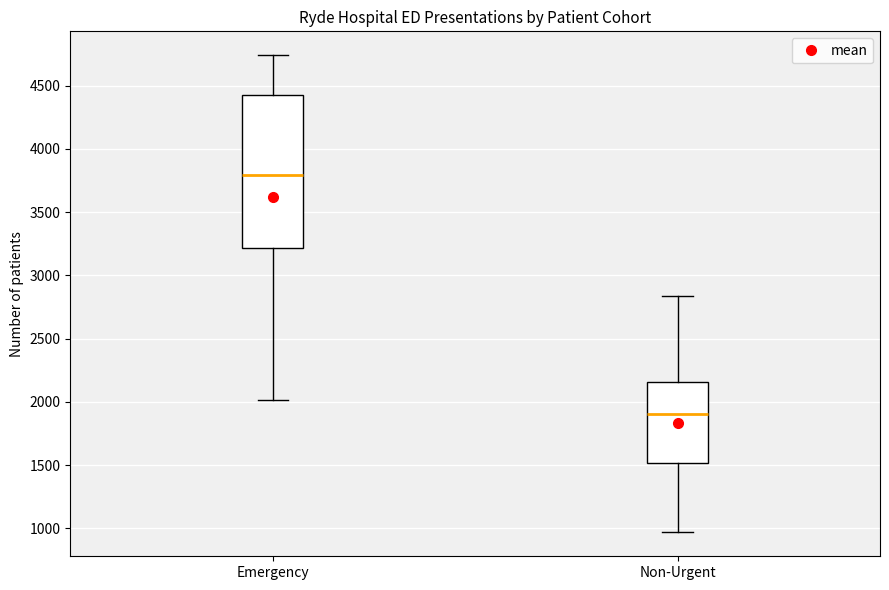

Comparing the boxes themselves (not the whiskers), which one is the tallest?

Emergency